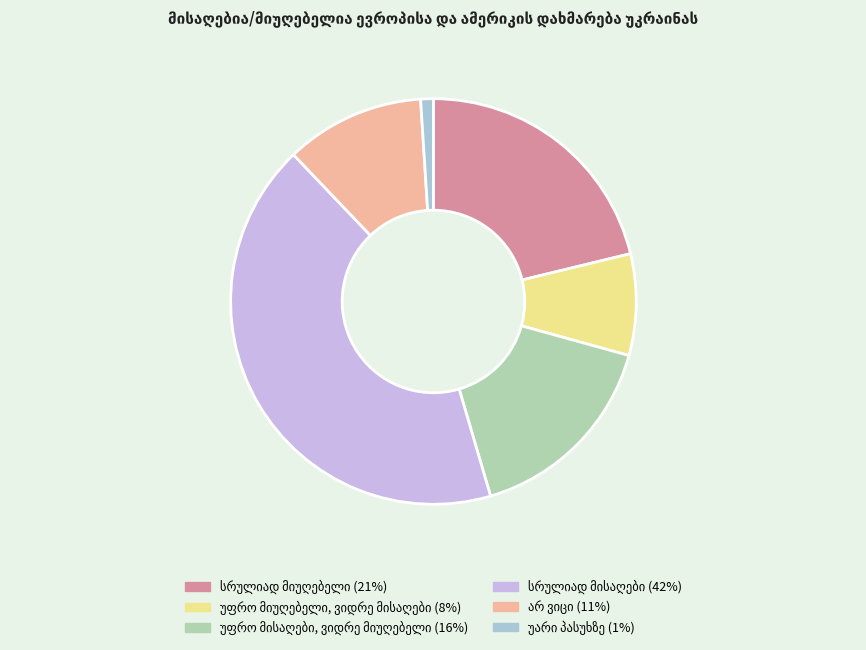

How many slices are in this pie chart?

6